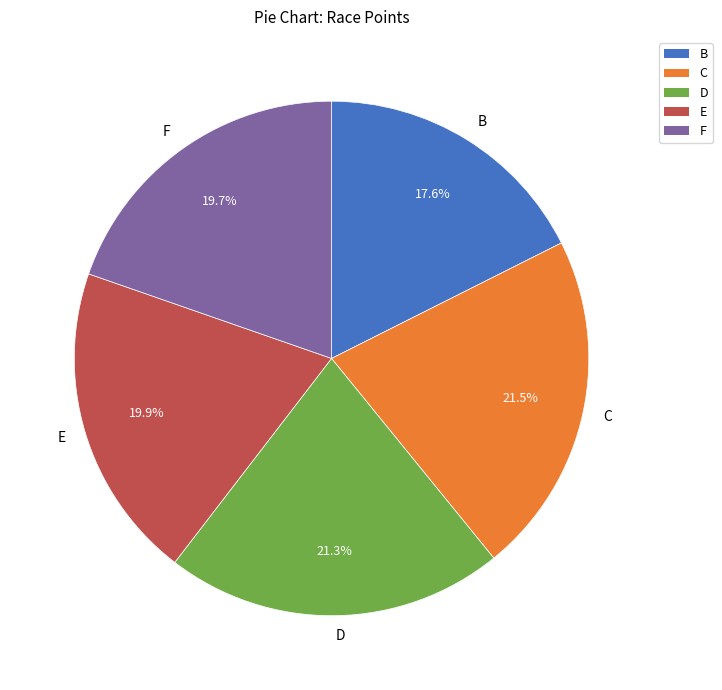

Does C represent more than half of the total?

No